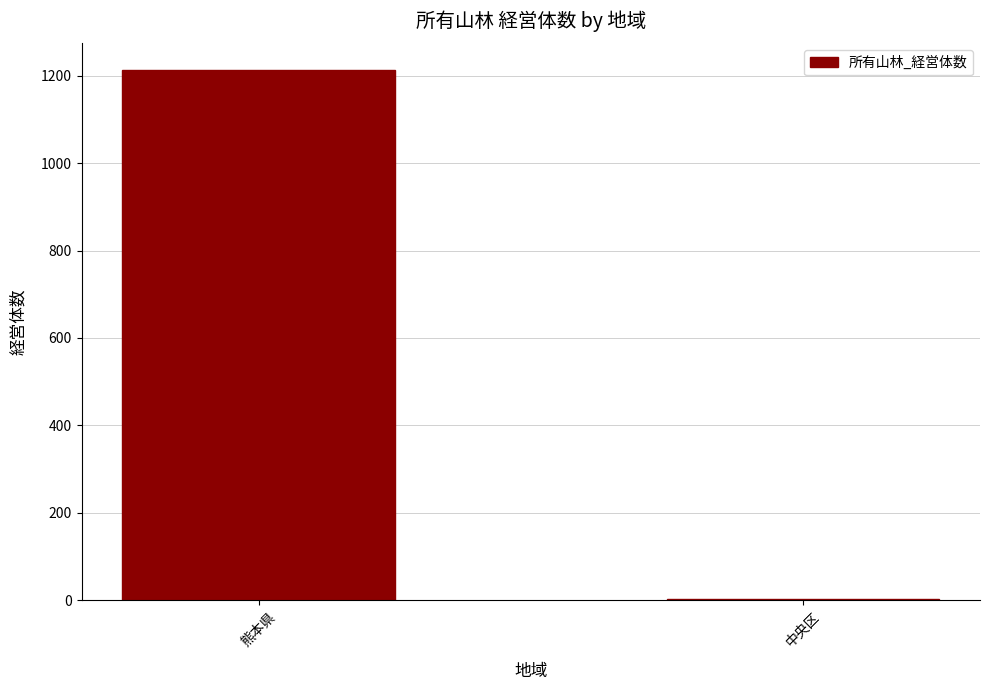

Which category has the highest value across all series?

熊本県